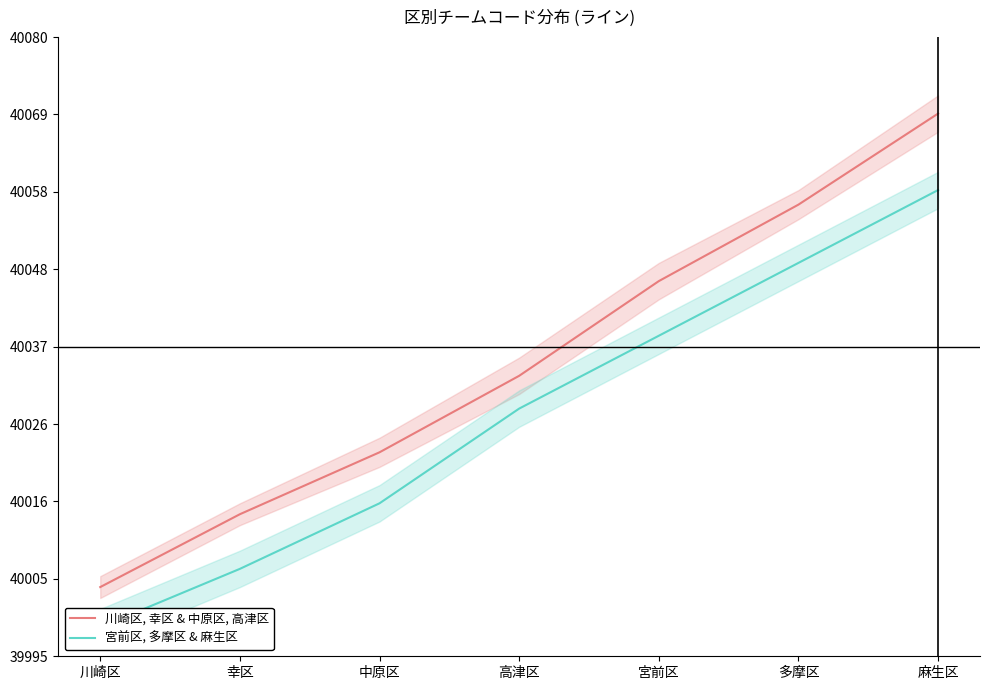

Rank the series at 麻生区 from highest to lowest value.

川崎区, 幸区 & 中原区, 高津区, 宮前区, 多摩区 & 麻生区